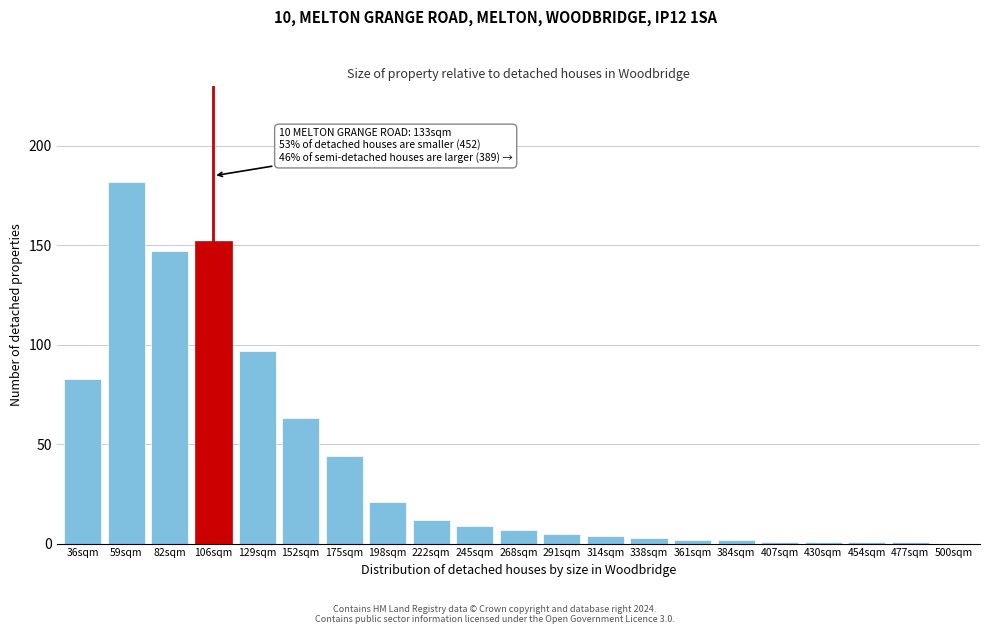

Reading right to left, extract all data points from this chart.

500sqm=0	477sqm=1	454sqm=1	430sqm=1	407sqm=1	384sqm=2	361sqm=2	338sqm=3	314sqm=4	291sqm=5	268sqm=7	245sqm=9	222sqm=12	198sqm=21	175sqm=44	152sqm=63	129sqm=97	106sqm=152	82sqm=147	59sqm=182	36sqm=83